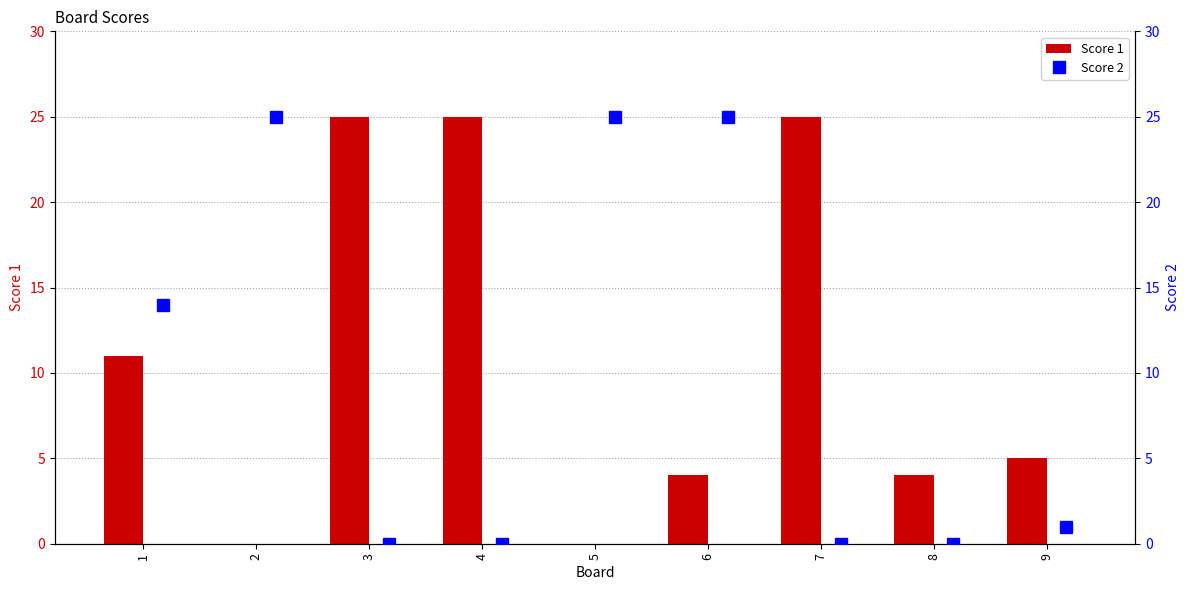

How many data points in Score 2 are less than 1?

4